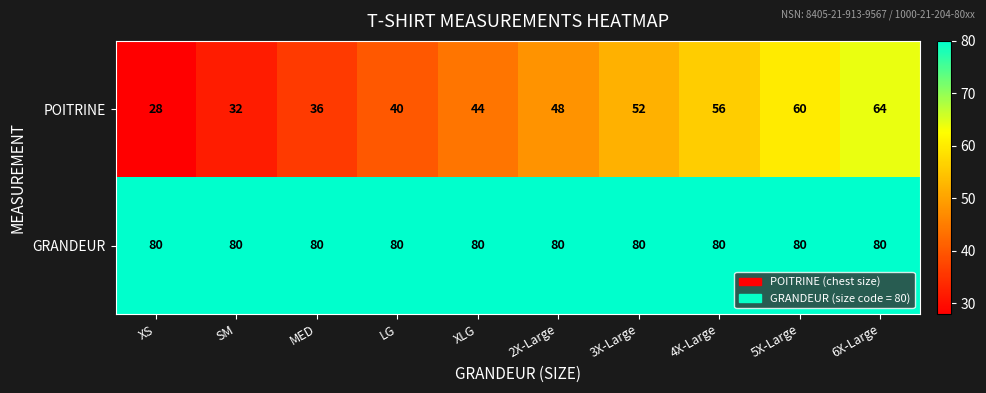

At which label does POITRINE reach its peak?

6X-Large